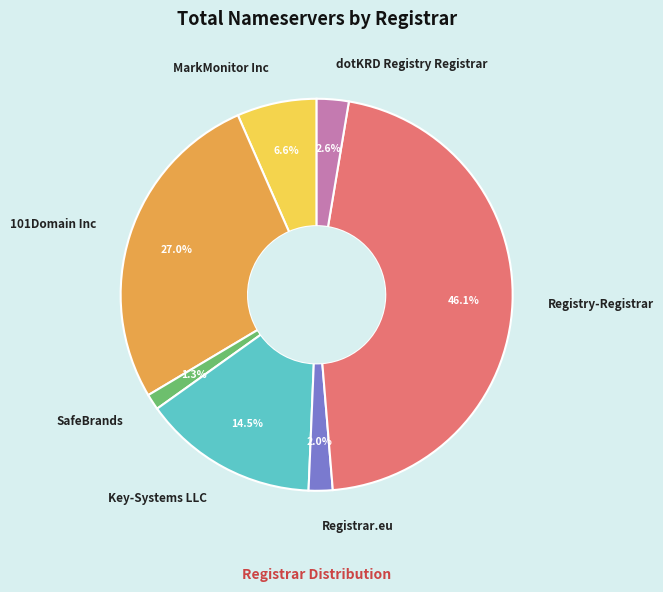

To the nearest percent, what is the average slice percentage?

14%